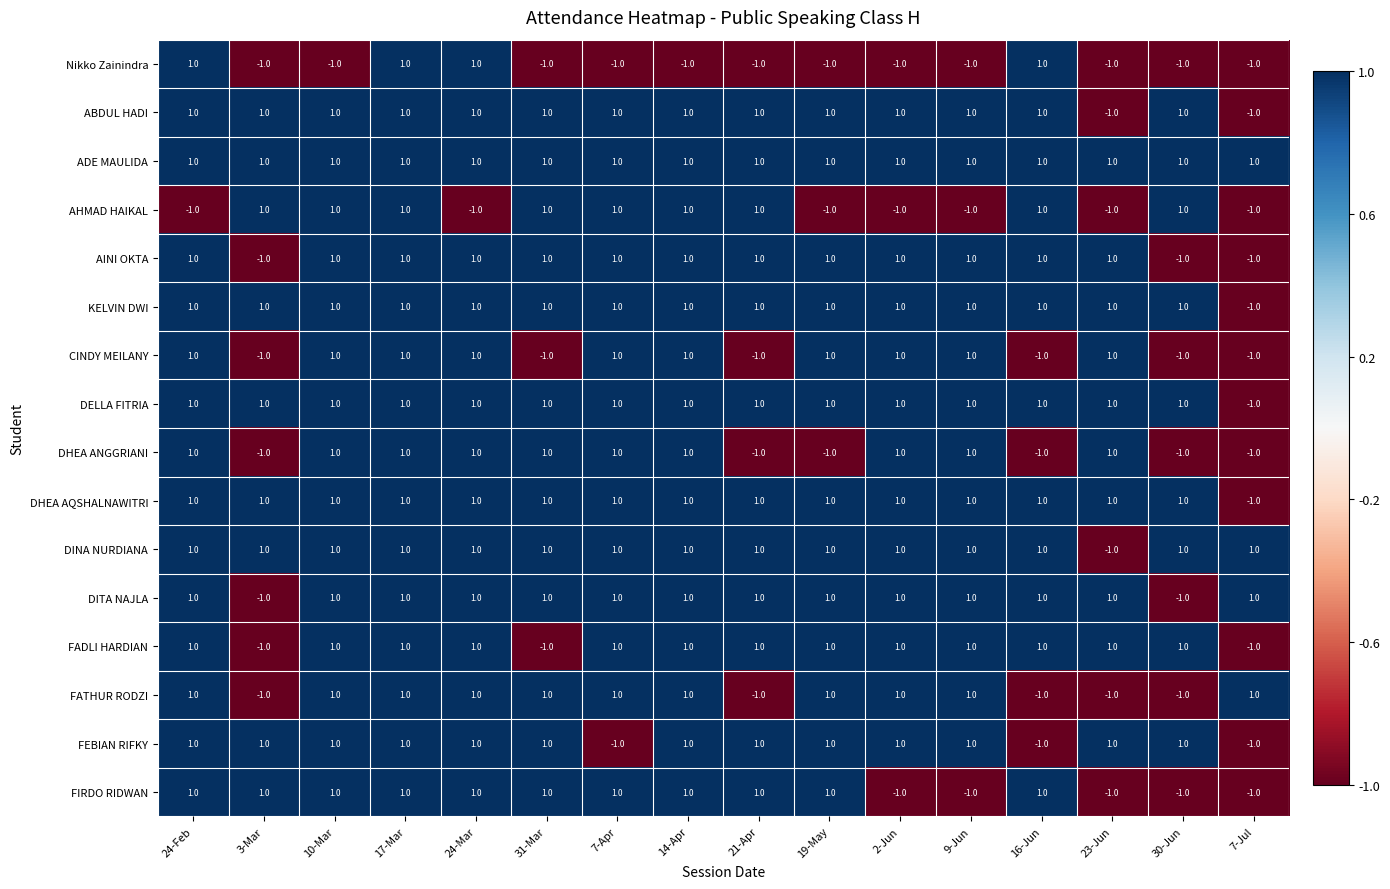

Is it true that DITA NAJLA equals 1 at 19-May?

True